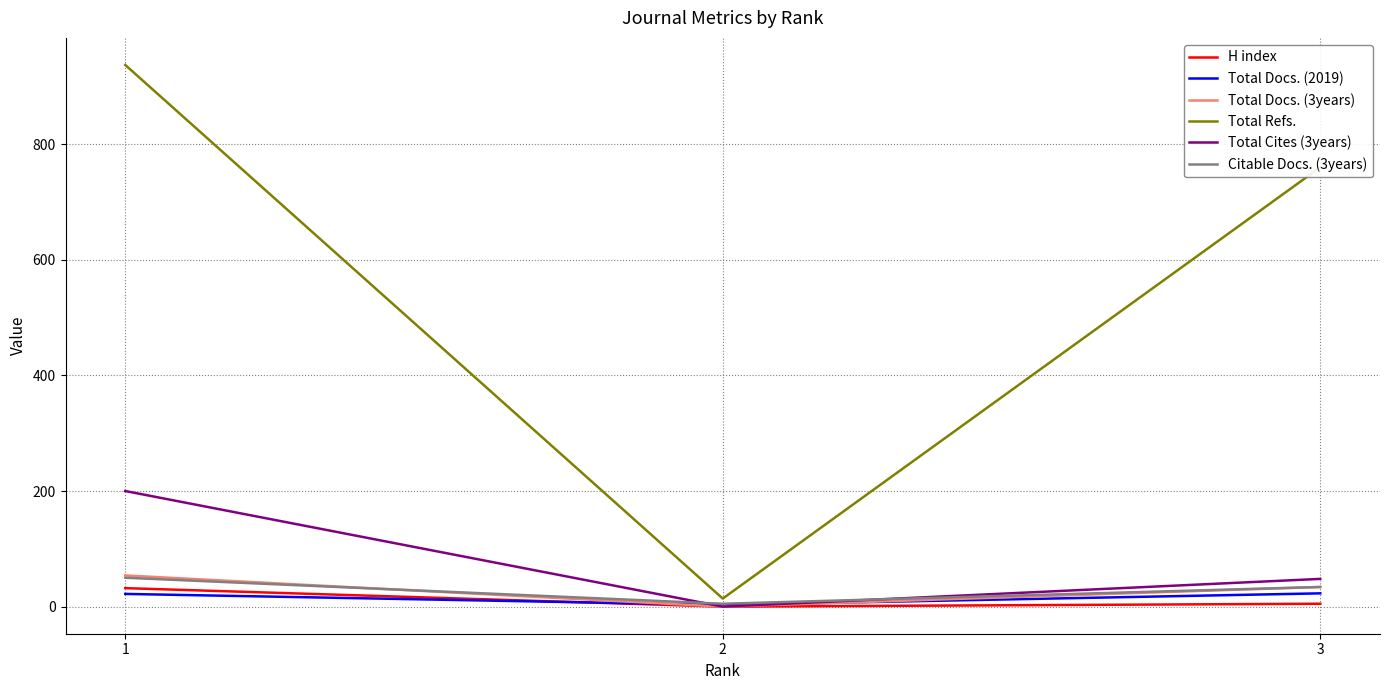

Does the chart display data point markers on the line(s)?

No